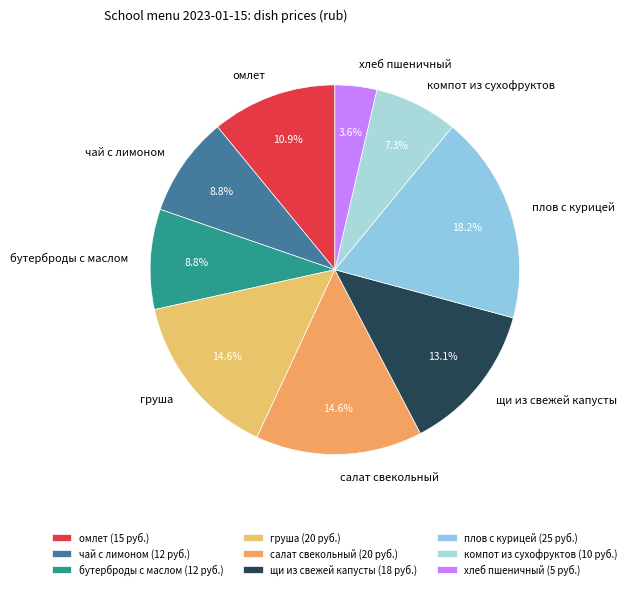

To the nearest percent, what portion does компот из сухофруктов represent?

7%